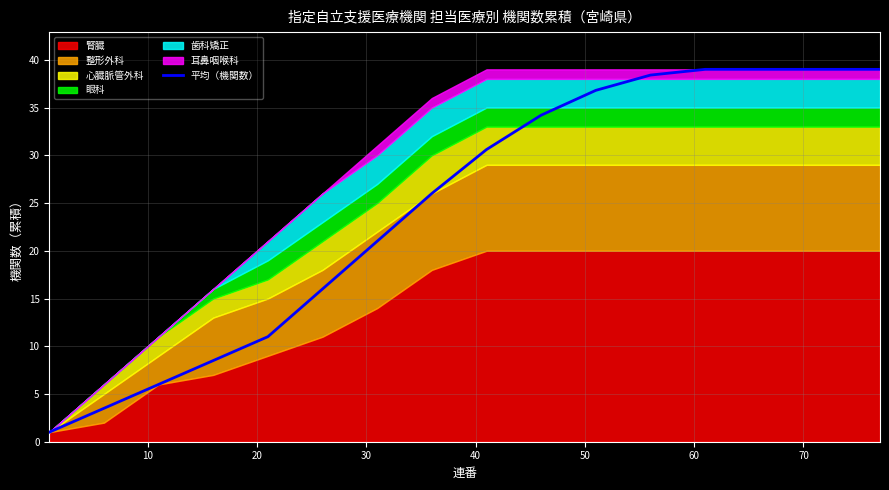

What is the minimum value for 平均（機関数）?

1.0